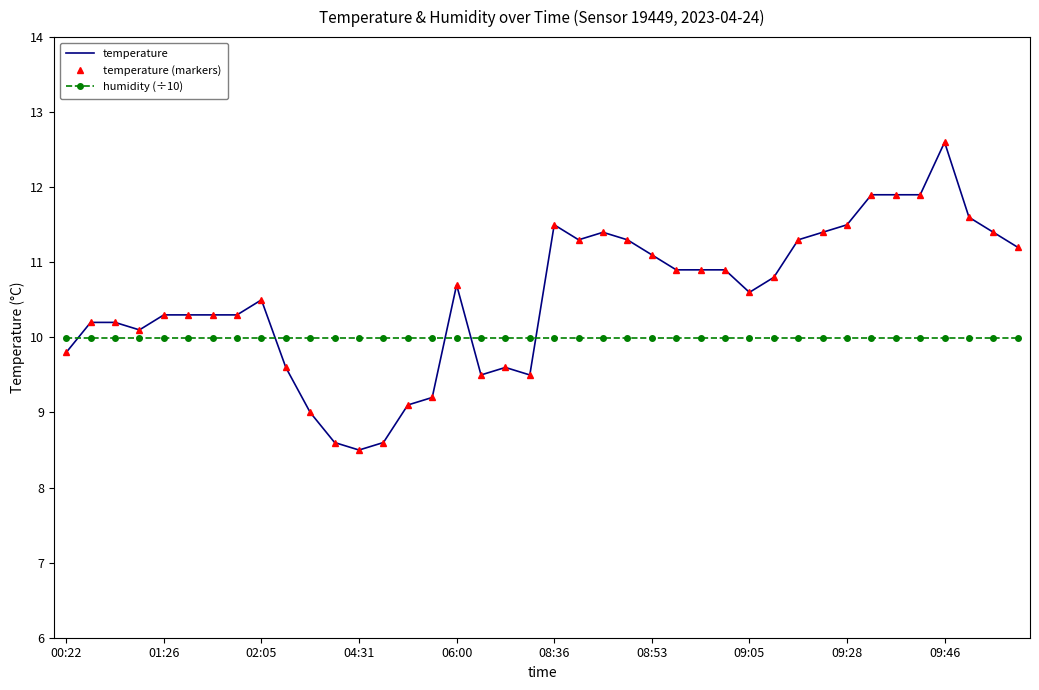

What is the difference between the second highest and second lowest values in the temperature (markers) series?

3.3